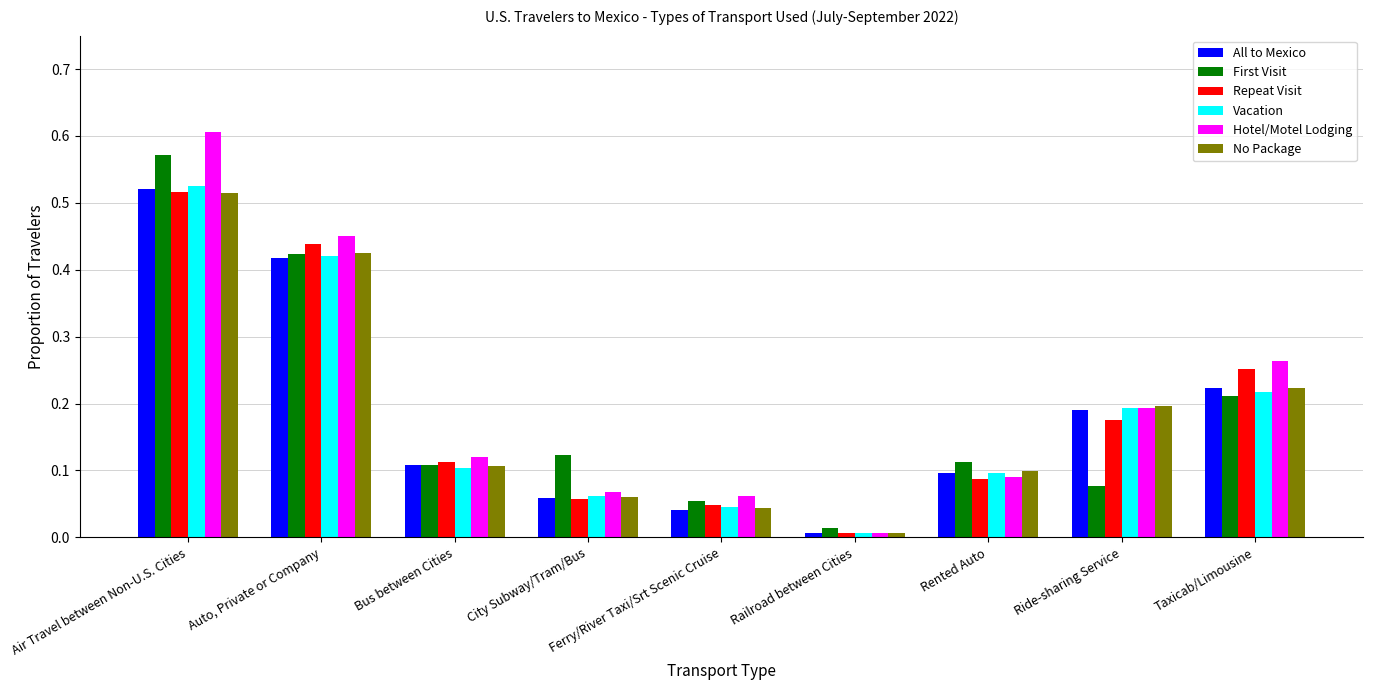

The value of All to Mexico at Air Travel between Non-U.S. Cities is 0.3. True or false?

False